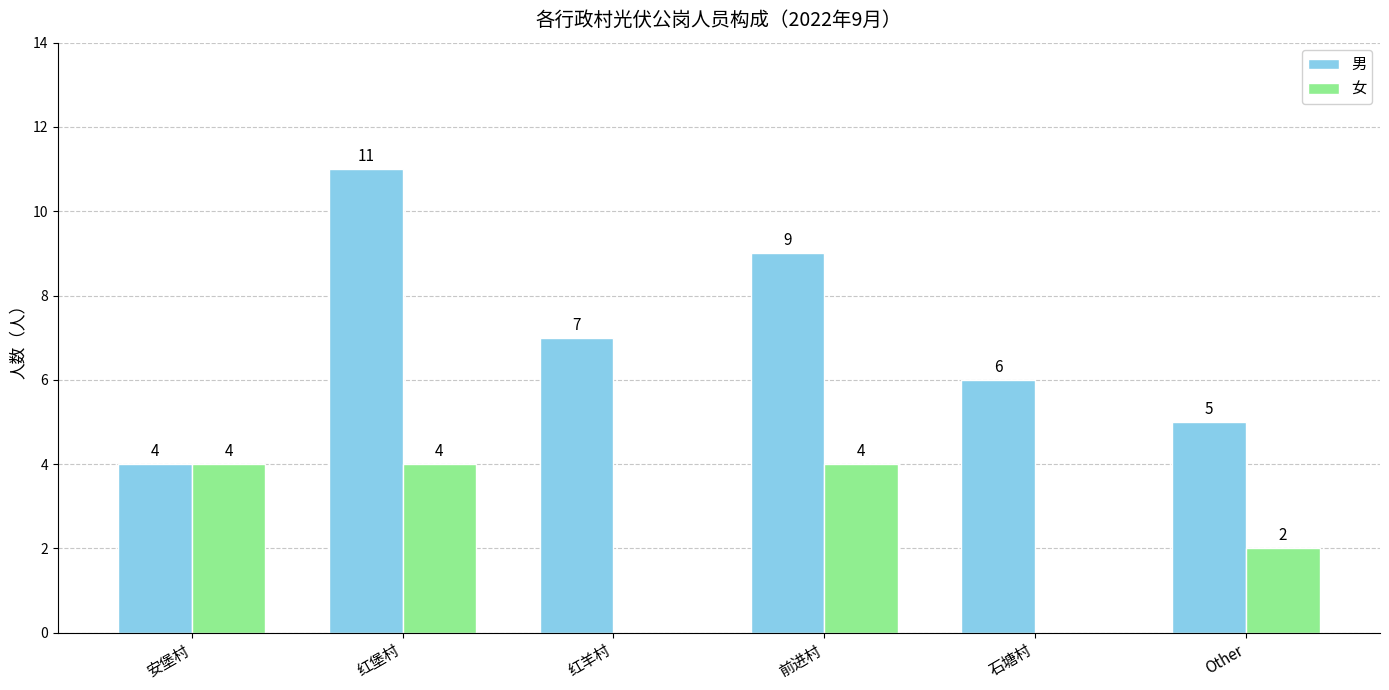

What is the approximate value of 男 at 红堡村?

11